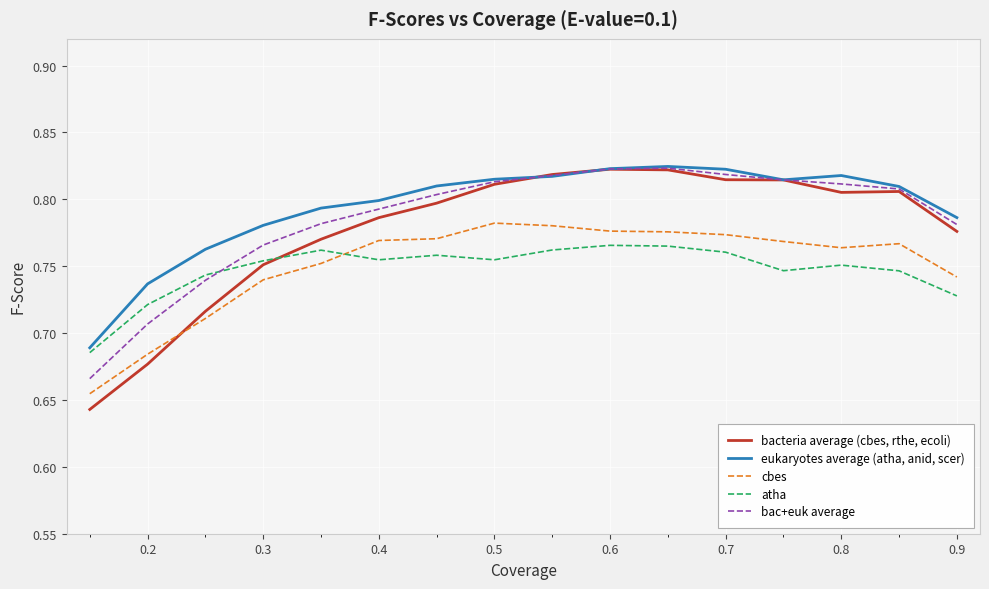

True or false: cbes and atha cross at least once.

True